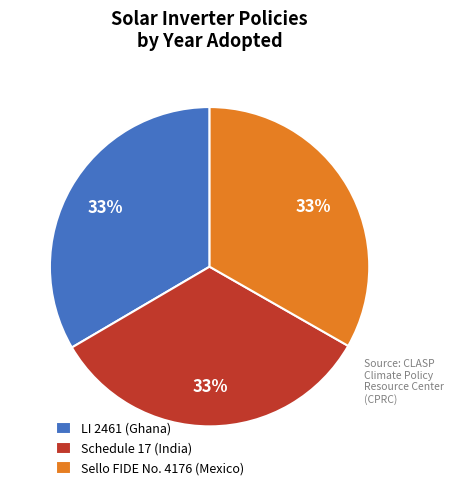

Does Schedule 17 (India) account for over 50% of the chart?

No